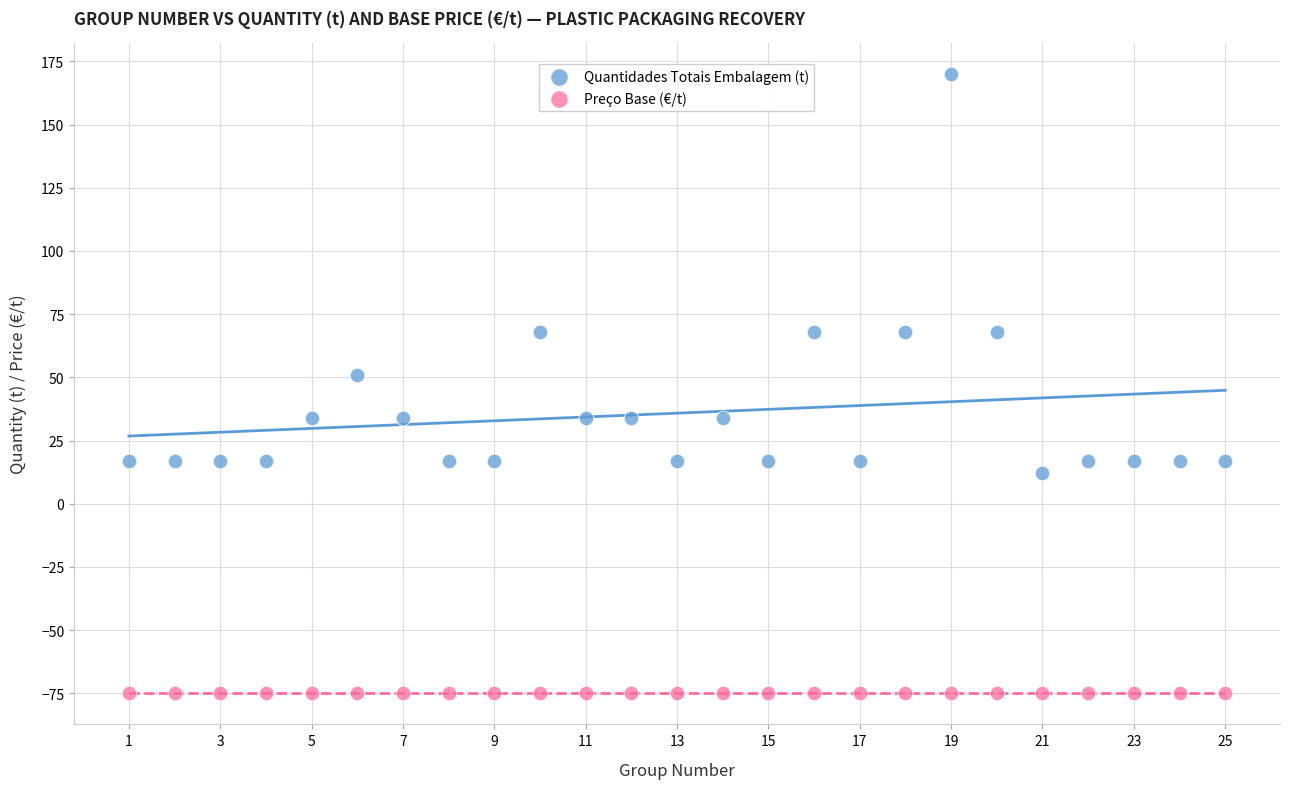

Which series reaches the minimum Y coordinate?

Preço Base (€/t)